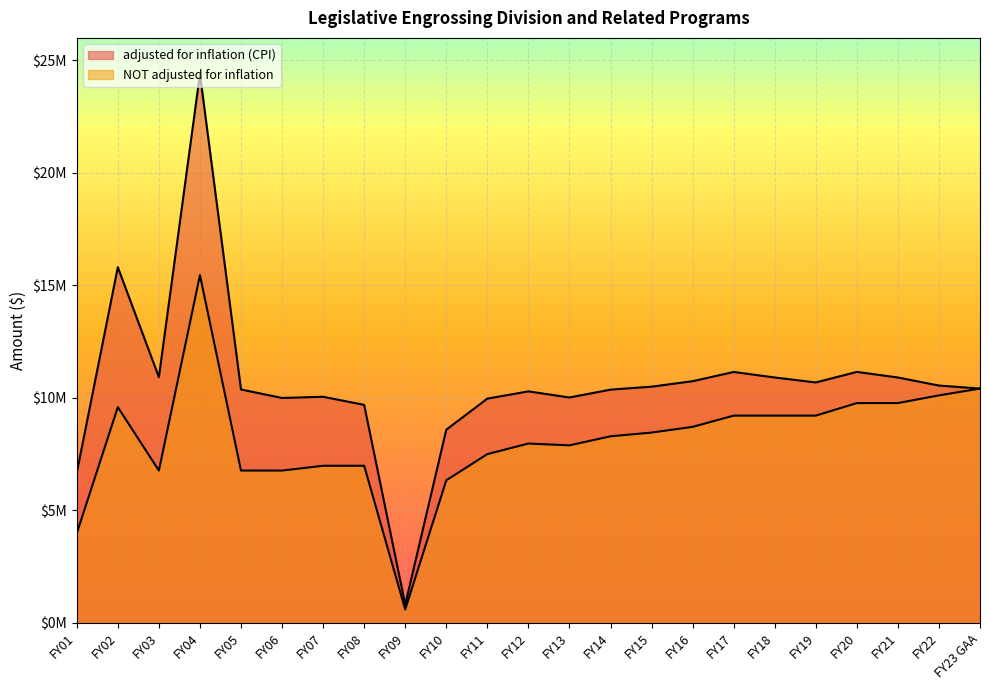

The value of adjusted for inflation (CPI) at FY15 is 10496530. True or false?

True